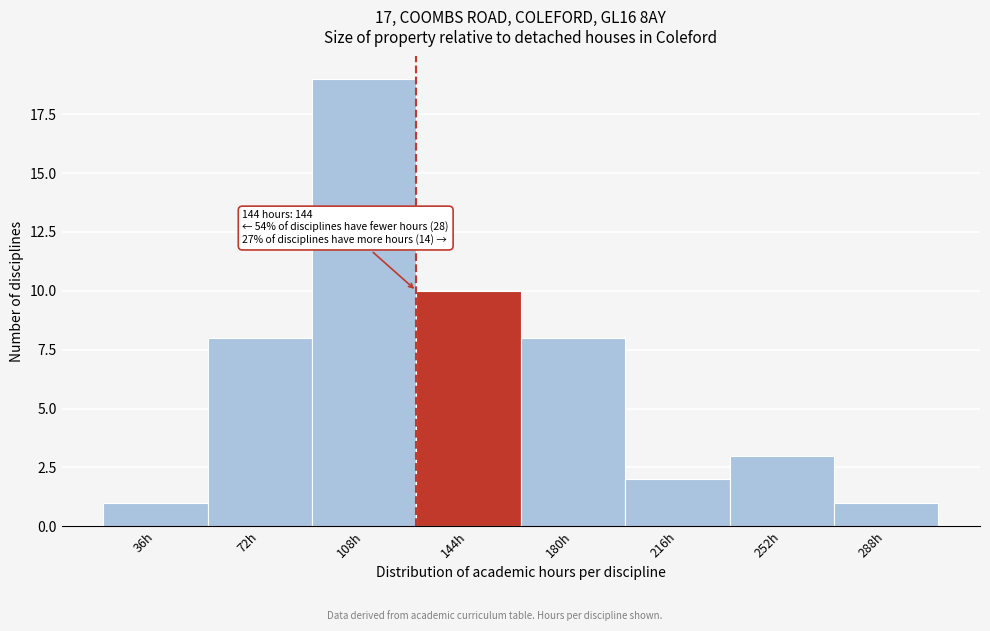

Reading right to left, transcribe all the data shown in this chart.

1	3	2	8	10	19	8	1